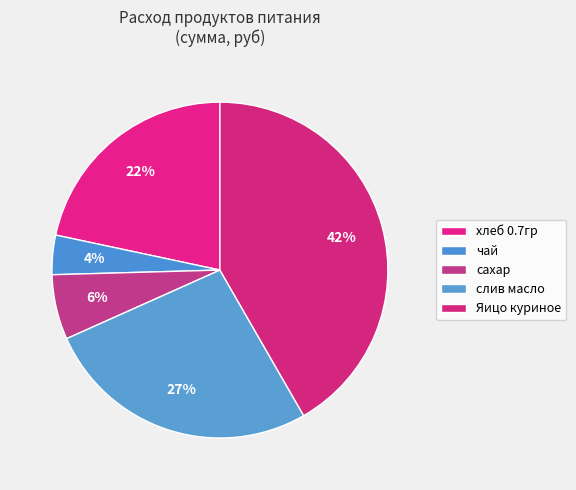

What is the ratio of the value at сахар to the value at чай?

1.6